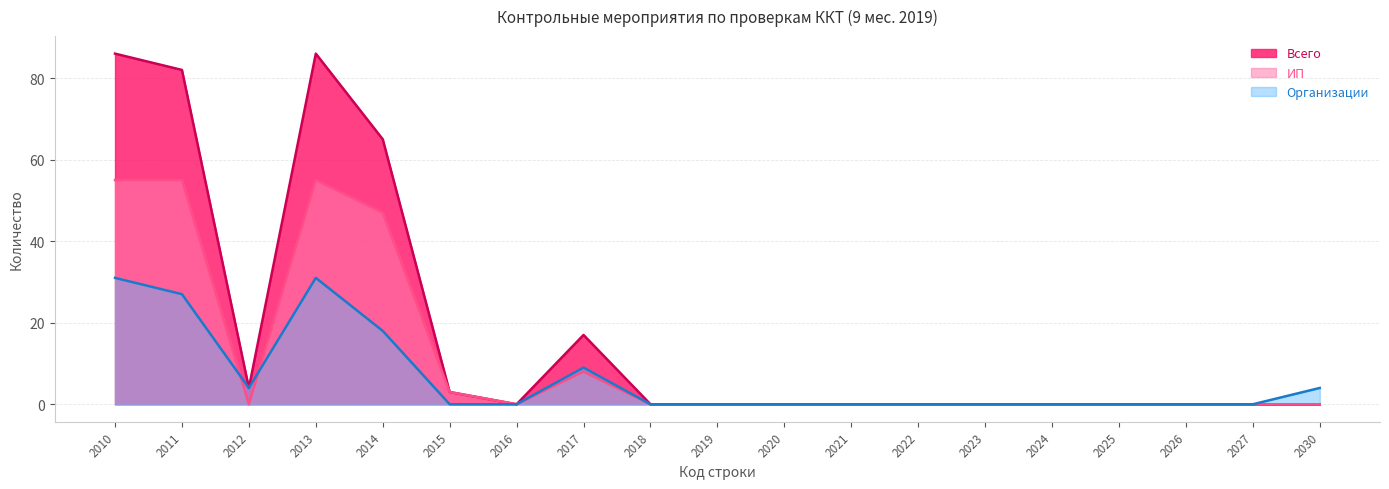

What are all the series names shown in the legend?

Всего, ИП, Организации